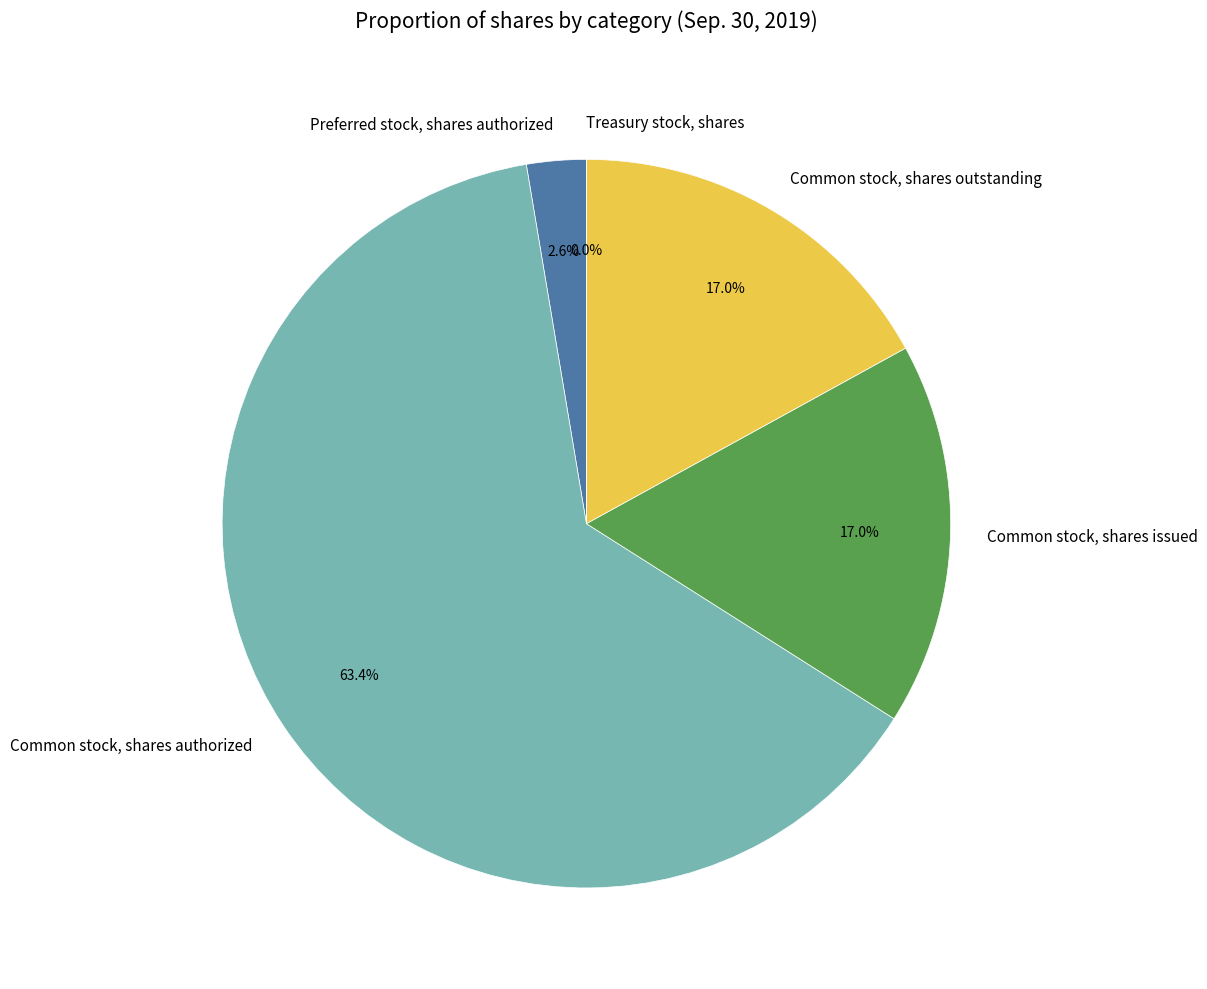

What percentage is the Preferred stock, shares authorized slice, to the nearest percent?

3%